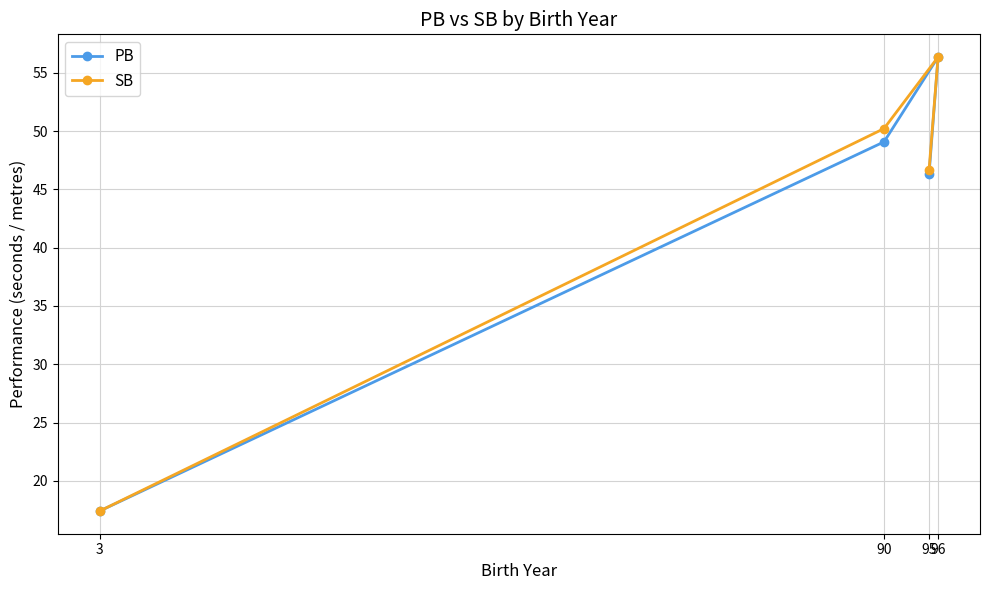

Which series has the largest total across all categories?

SB